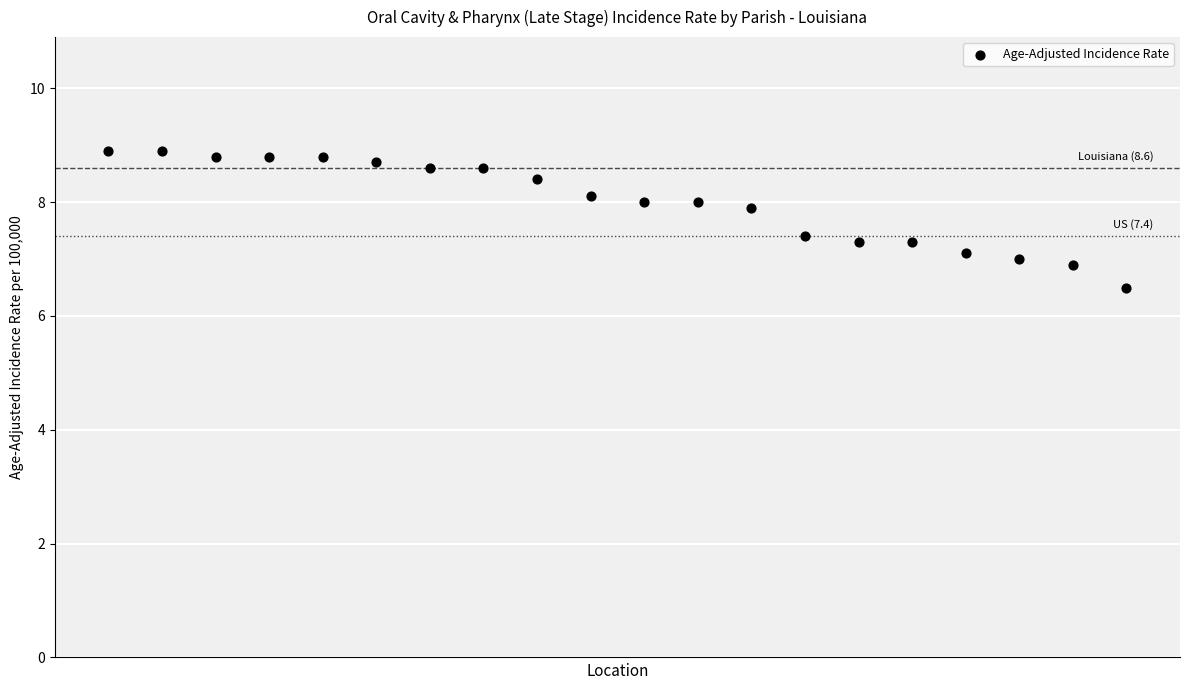

What is the range of Y values (max minus min)?

2.4